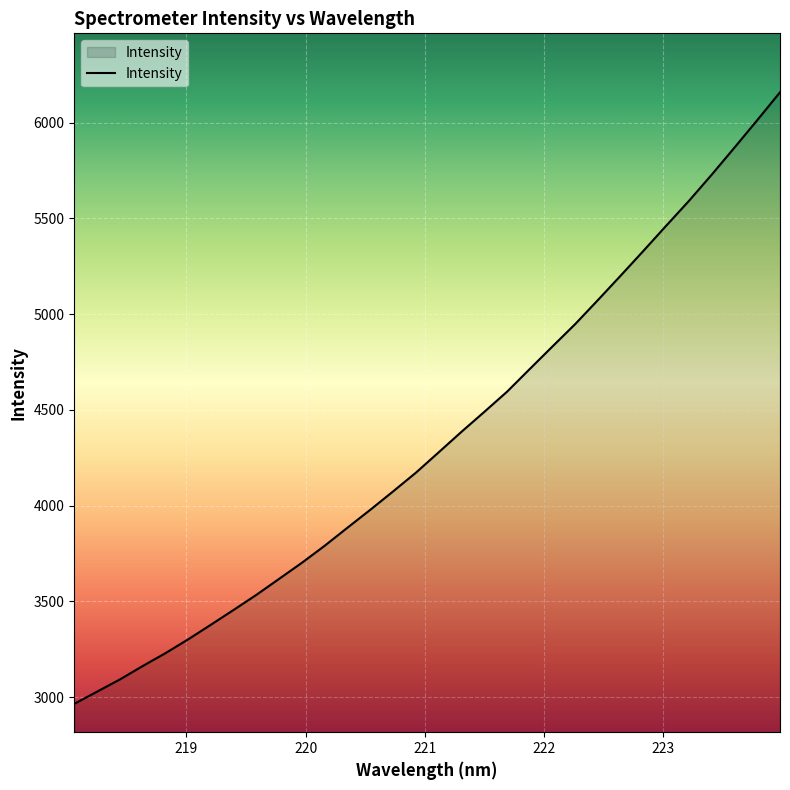

What is the minimum value shown in the chart?

2964.7